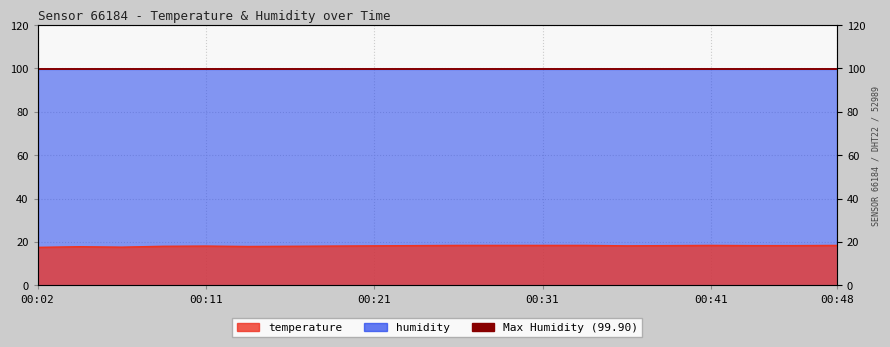

The chart shows a value of 31.6 at 00:19. True or false?

False